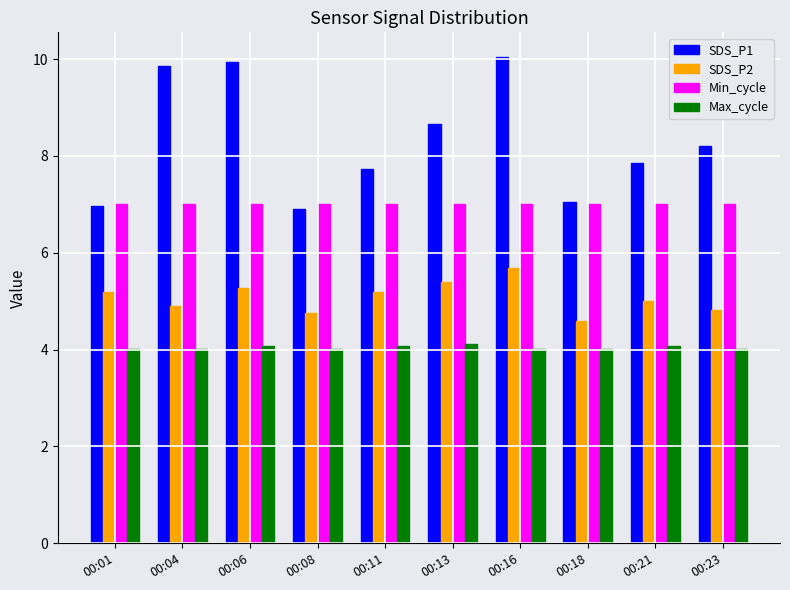

Where does the SDS_P1 series first go above 8?

00:04